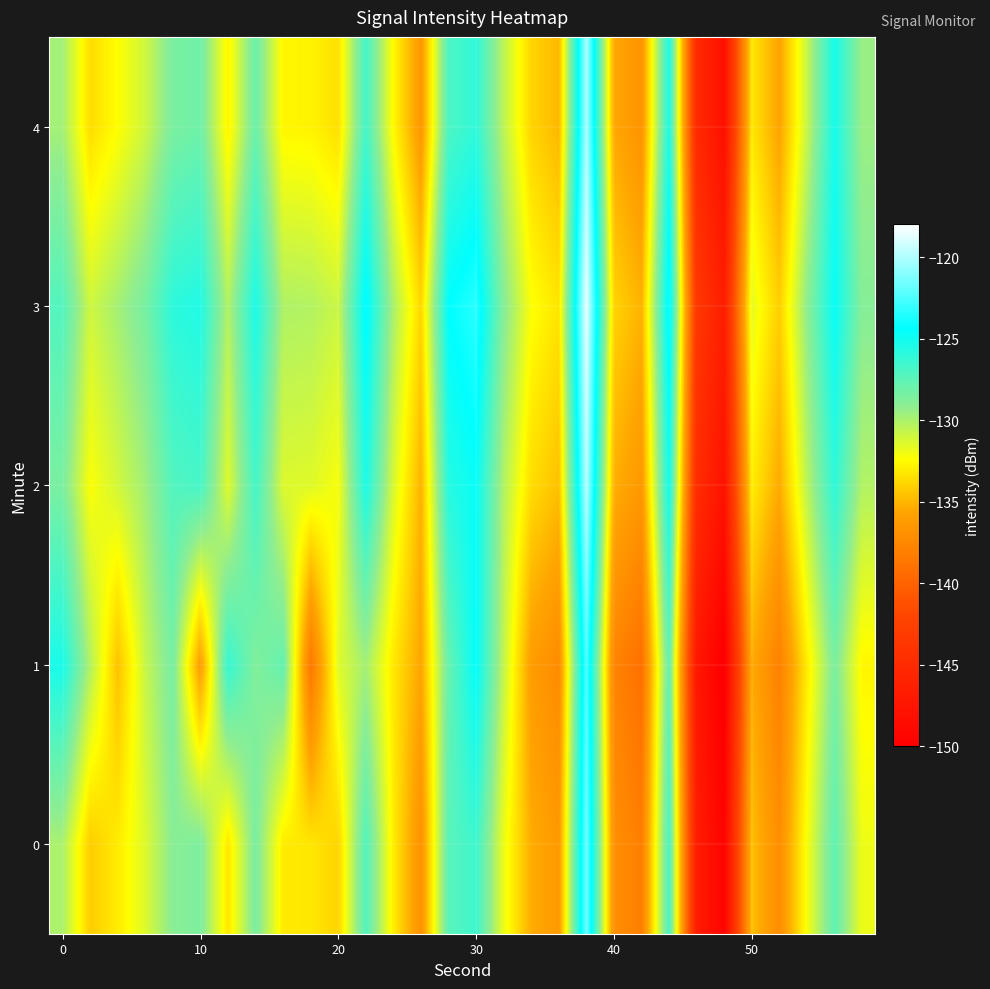

Reading left to right, transcribe all the data shown in this chart.

0: -130.0	-134.2	-133.1	-131.4	-129.0	-128.6	-133.3	-128.4	-133.1	-133.2	-133.9	-127.2	-133.0	-136.8	-127.4	-126.5	-131.9	-135.3	-136.3	-121.6	-137.0	-138.2	-126.9	-146.6	-149.5	-134.6	-137.1	-132.2	-127.6	-131.9
1: -125.3	-130.2	-134.6	-130.8	-128.4	-136.2	-126.3	-128.7	-127.7	-138.6	-131.5	-129.8	-133.2	-135.6	-127.9	-124.5	-130.7	-136.1	-137.3	-122.4	-137.8	-139.1	-127.7	-147.2	-150.3	-135.4	-138.0	-133.1	-128.5	-132.7
2: -128.5	-132.3	-131.1	-129.7	-127.2	-126.8	-131.5	-126.7	-131.4	-131.5	-132.2	-125.4	-131.3	-135.1	-125.7	-124.7	-130.2	-133.6	-134.6	-119.8	-135.2	-136.4	-125.1	-144.8	-147.8	-133.0	-135.4	-130.5	-126.0	-130.2
3: -127.2	-131.0	-129.8	-128.4	-125.9	-125.5	-130.2	-125.4	-130.1	-130.2	-130.9	-124.1	-130.0	-133.8	-124.4	-123.4	-128.9	-132.3	-133.3	-118.5	-133.9	-135.1	-123.8	-143.5	-146.5	-131.7	-134.1	-129.2	-124.7	-128.9
4: -129.8	-133.6	-132.4	-131.0	-128.5	-128.1	-132.8	-128.0	-132.7	-132.8	-133.5	-126.7	-132.6	-136.4	-127.0	-126.0	-130.5	-133.9	-134.9	-120.1	-135.5	-136.7	-125.4	-145.1	-148.1	-133.2	-135.7	-130.8	-125.2	-129.5